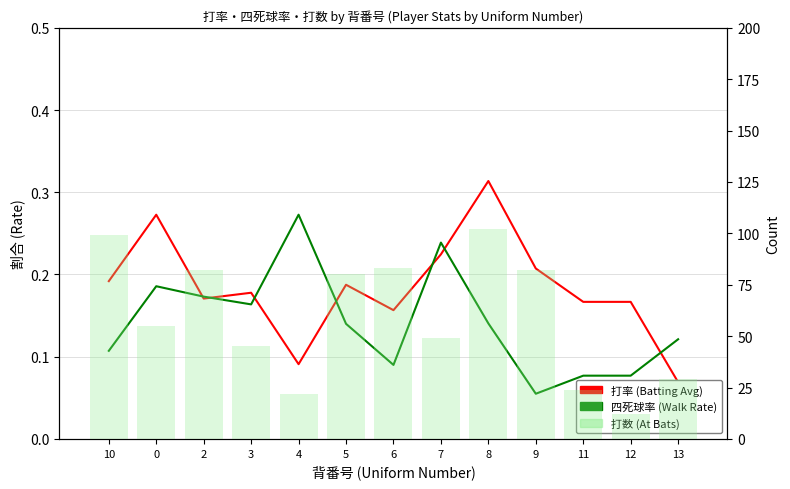

True or false: 打率 (Batting Avg) has a value of 0.0 at 13.

False